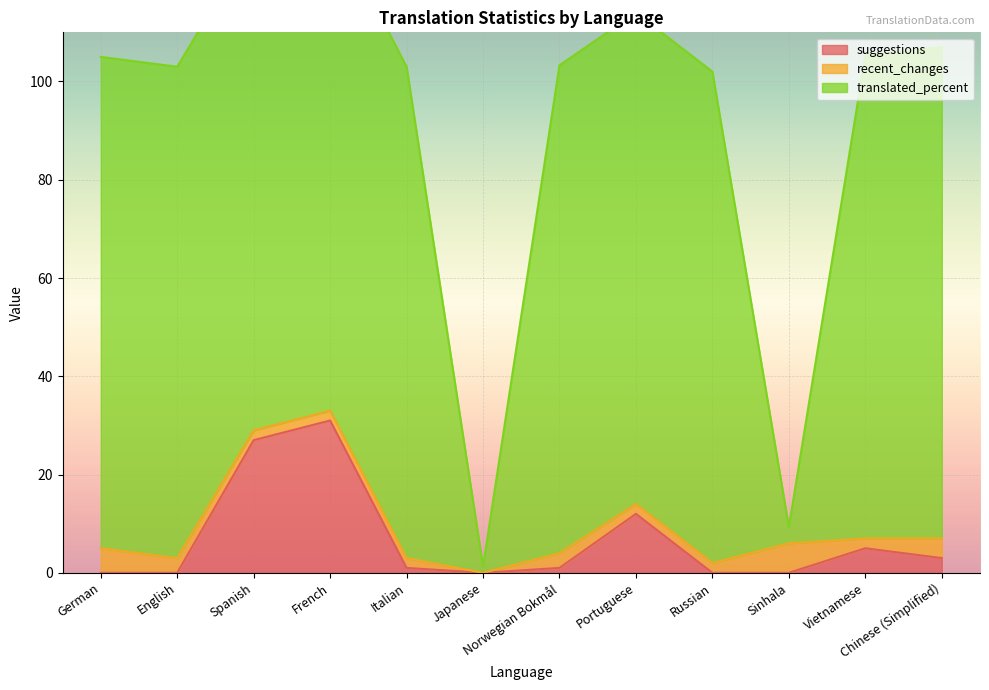

Where do translated_percent and recent_changes first cross each other?

Russian and Sinhala